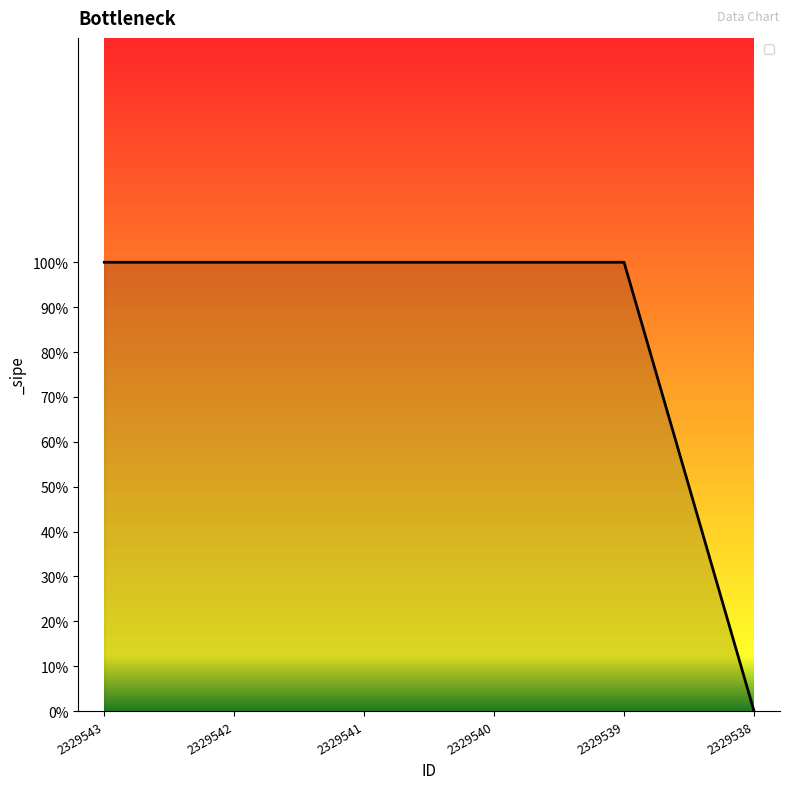

Does the chart have visible grid lines?

No